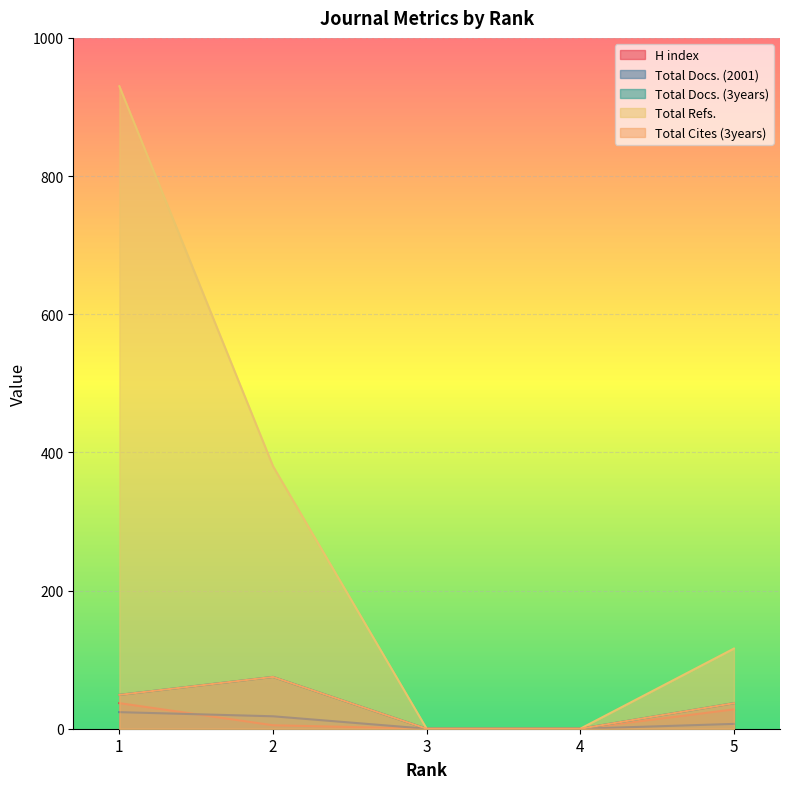

What is the spread (max minus min) of values at 1?

906